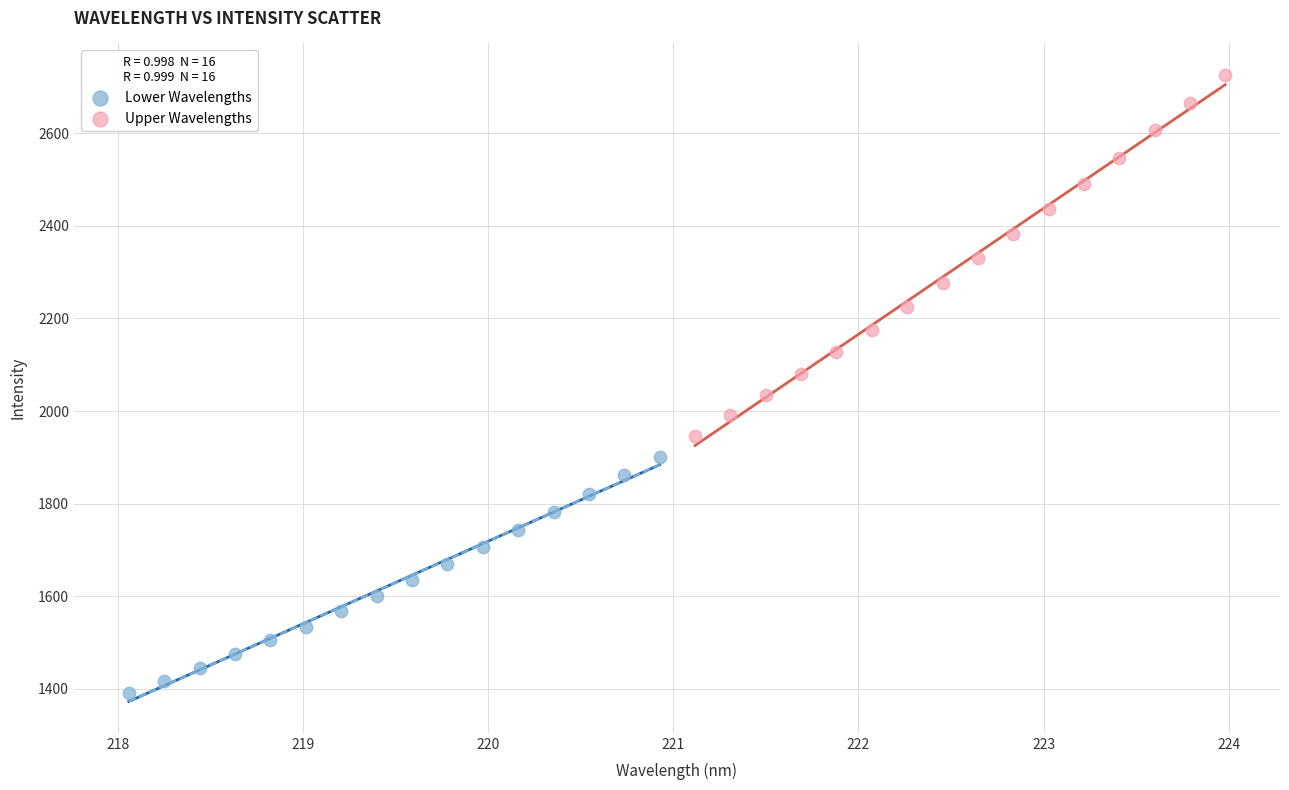

Which series contains the lowest Y value?

Lower Wavelengths